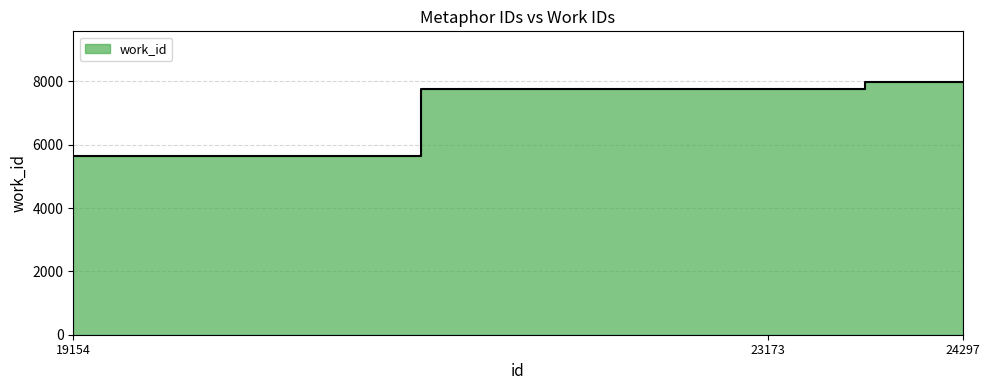

What is the difference between the maximum and minimum values?

2326